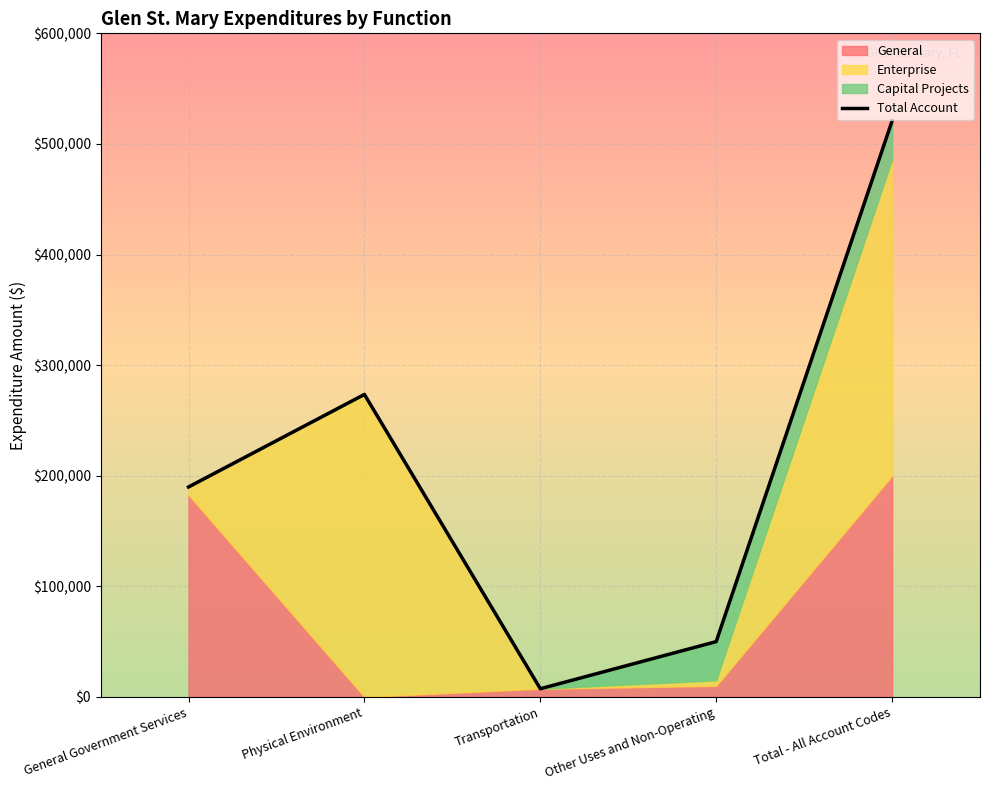

What is the label of the 5th point from the left?

Total - All Account Codes